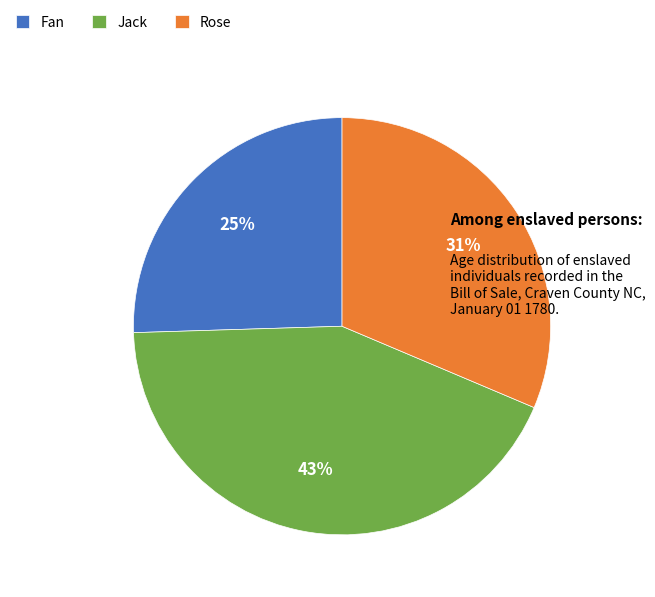

To the nearest percent, what is the difference between the largest and smallest slice percentages?

18%